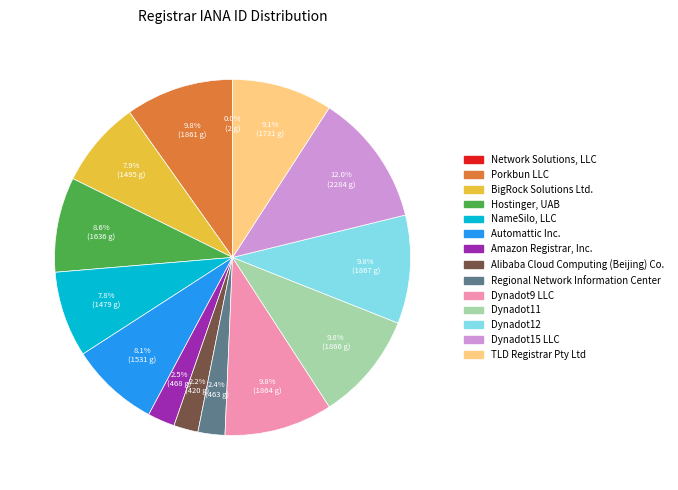

What is the total percentage of Automattic Inc. and Regional Network Information Center?

10.5%